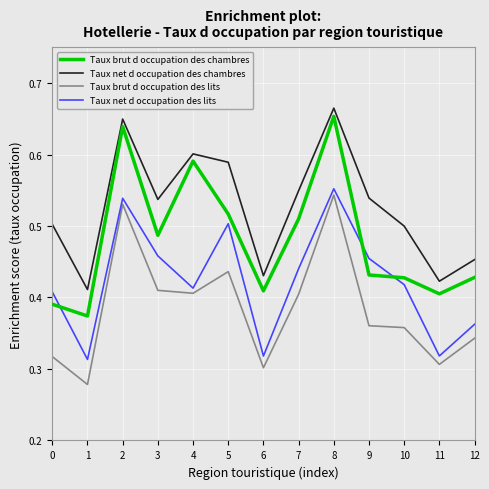

Is it true that Taux brut d occupation des chambres equals 0.2 at 10?

False